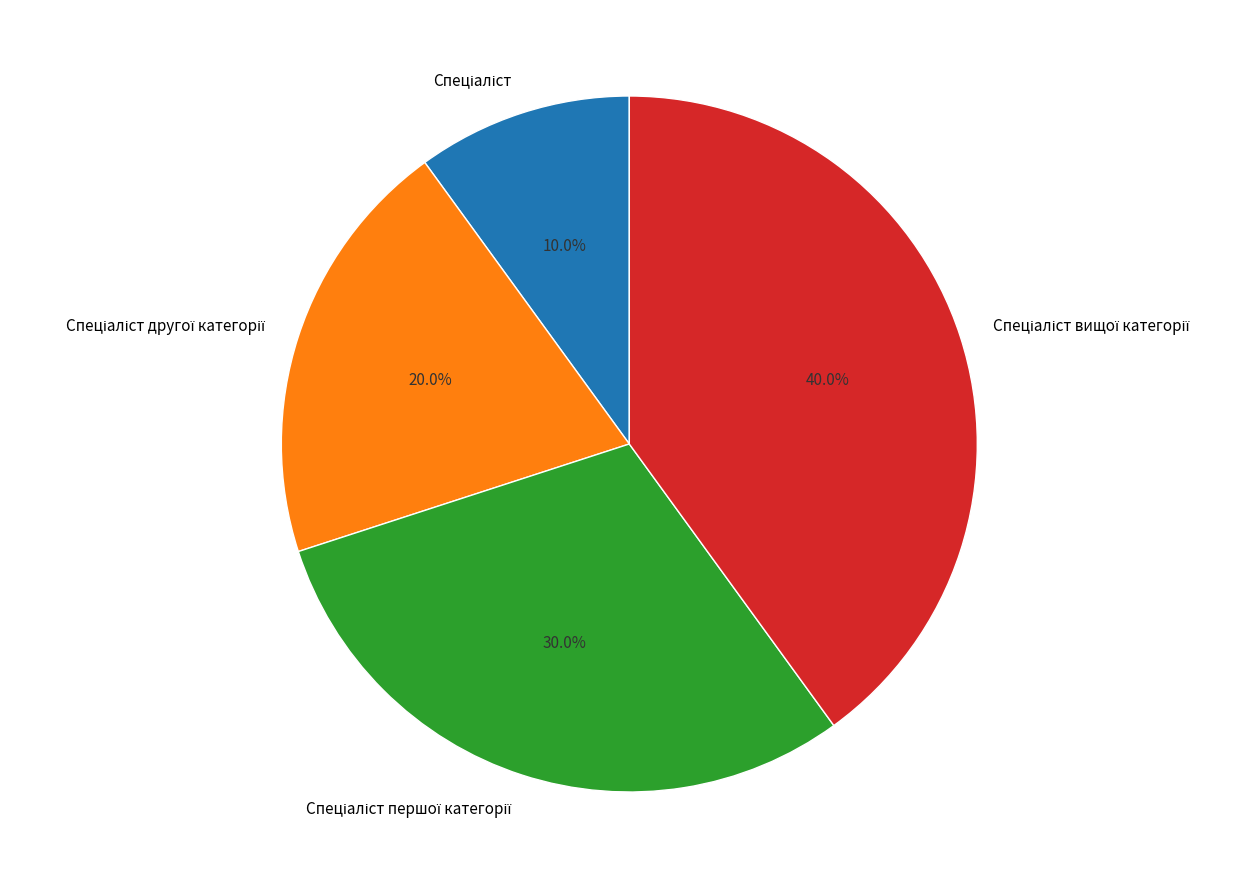

Does any single category account for the majority?

No